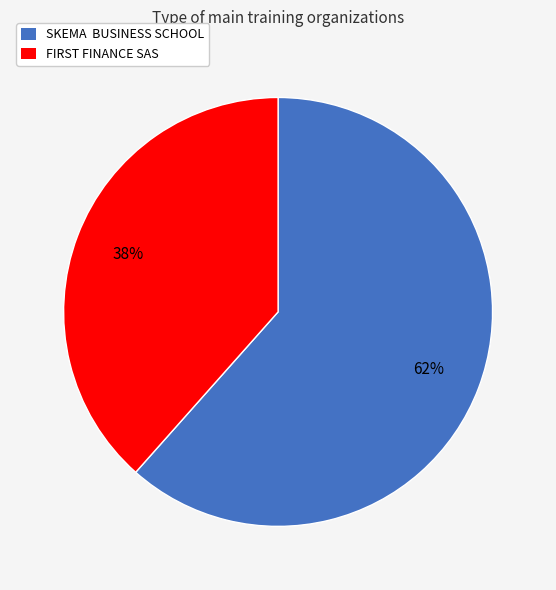

To the nearest percent, what percentage of the pie is SKEMA BUSINESS SCHOOL?

62%